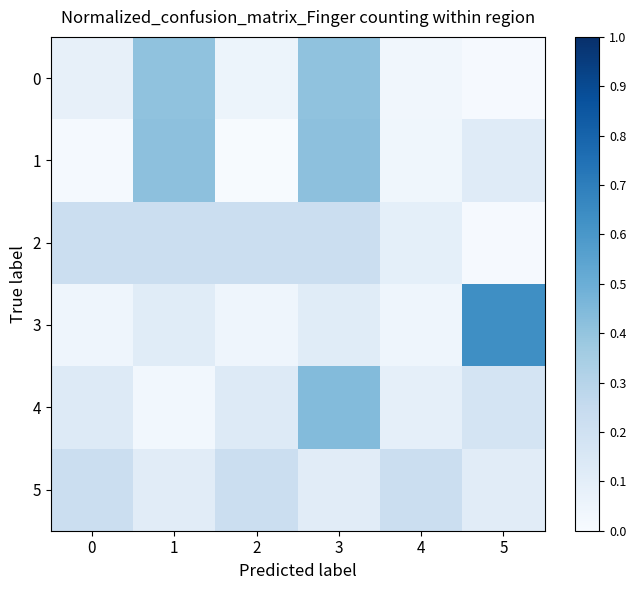

Which has a higher value, 5 or 1?

1